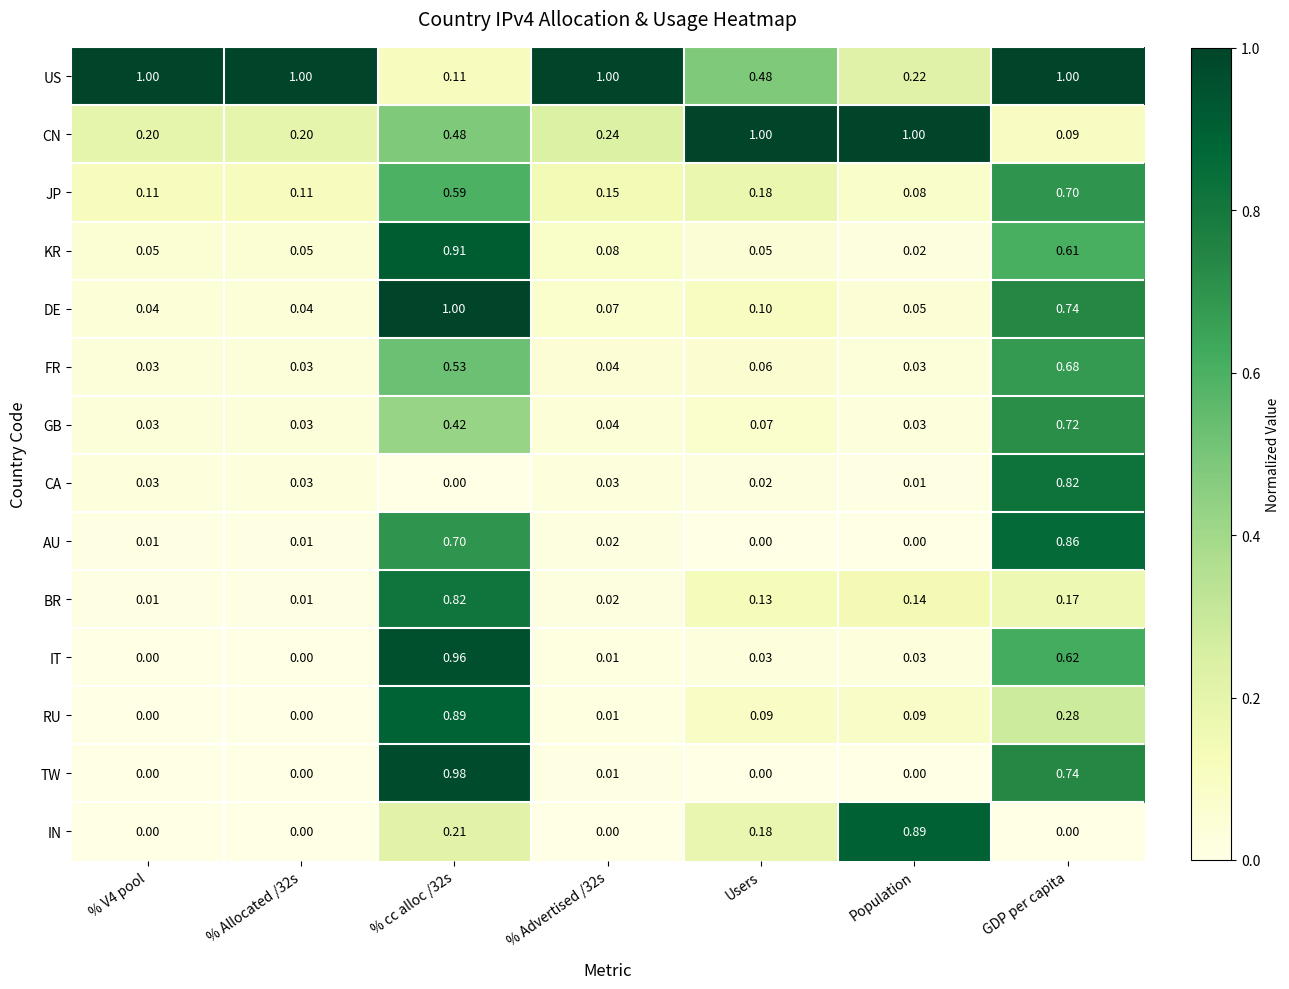

Which series has the largest total across all categories?

US